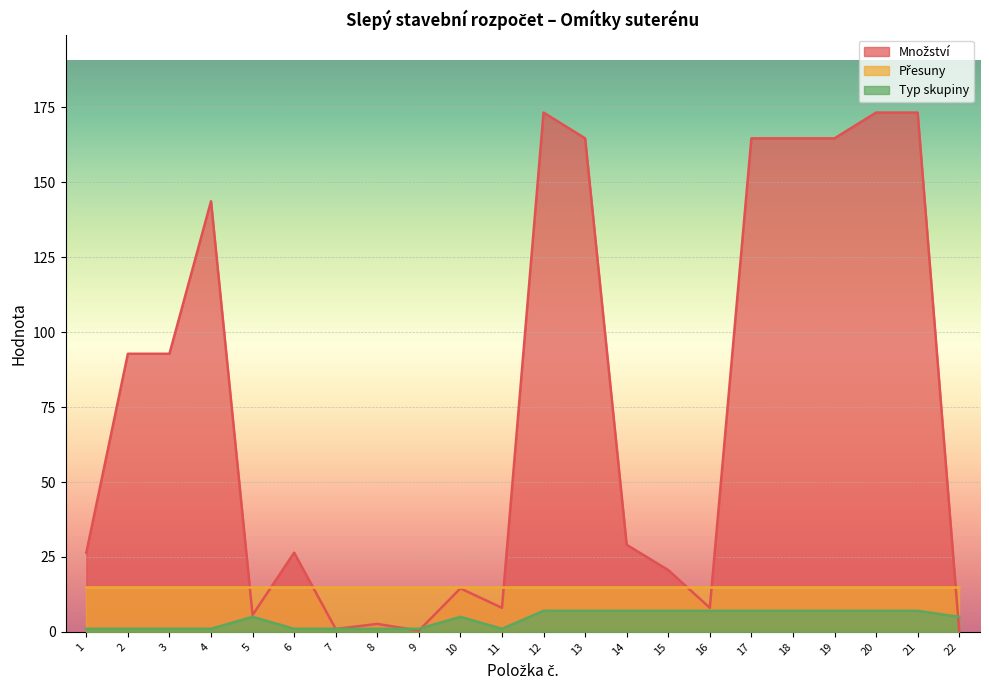

In Množství, how many points are higher than both neighbors (excluding endpoints)?

5